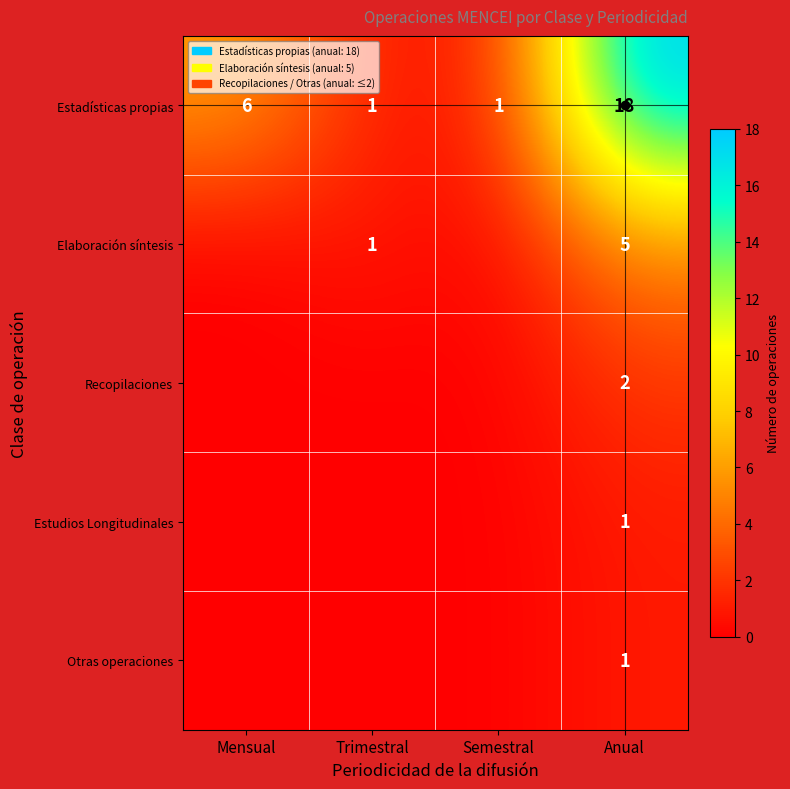

What is the sum of the Estadísticas propias values at Semestral and Anual?

19